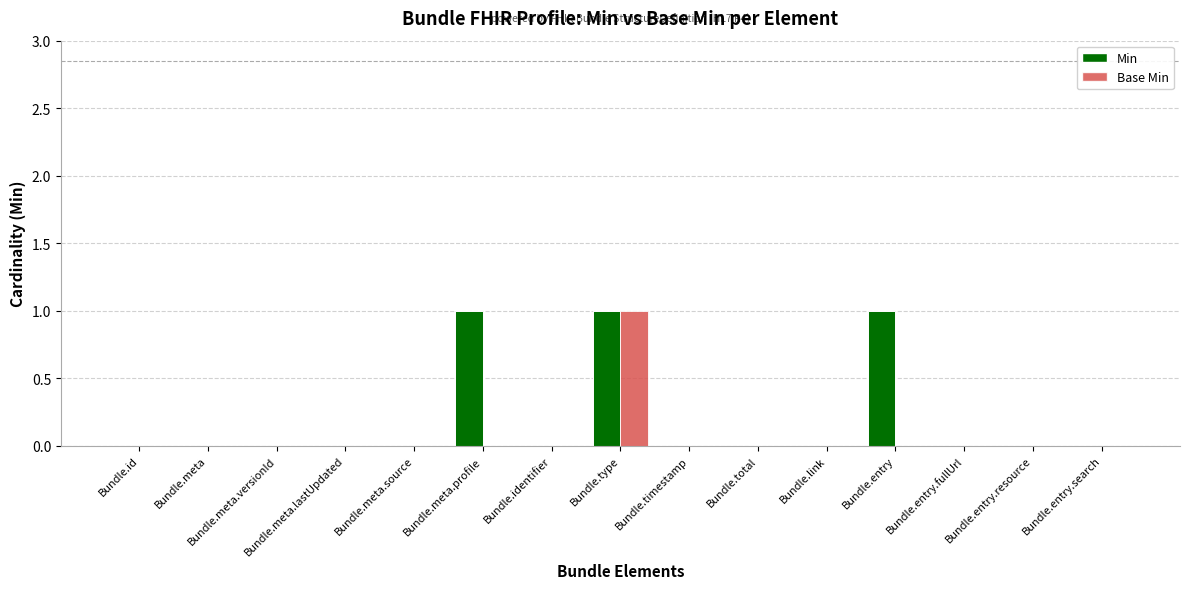

Reading left to right, extract all data points from this chart.

Min: 0	0	0	0	0	1	0	1	0	0	0	1	0	0	0
Base Min: 0	0	0	0	0	0	0	1	0	0	0	0	0	0	0